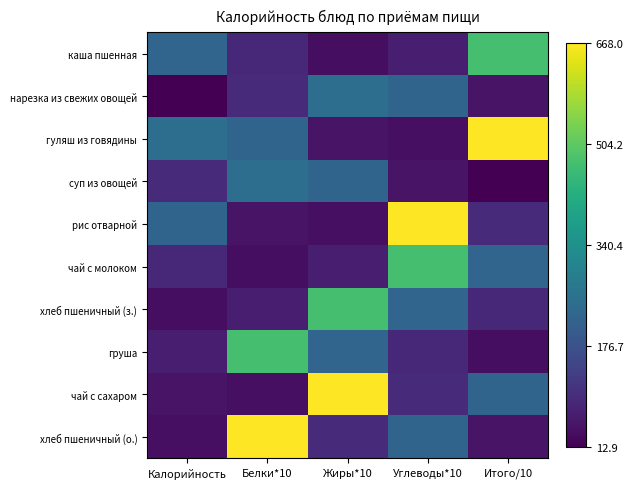

List the series in order of their peak value, highest first.

гуляш из говядины, рис отварной, чай с сахаром, хлеб пшеничный (о.), каша пшенная, чай с молоком, хлеб пшеничный (з.), груша, нарезка из свежих овощей, суп из овощей